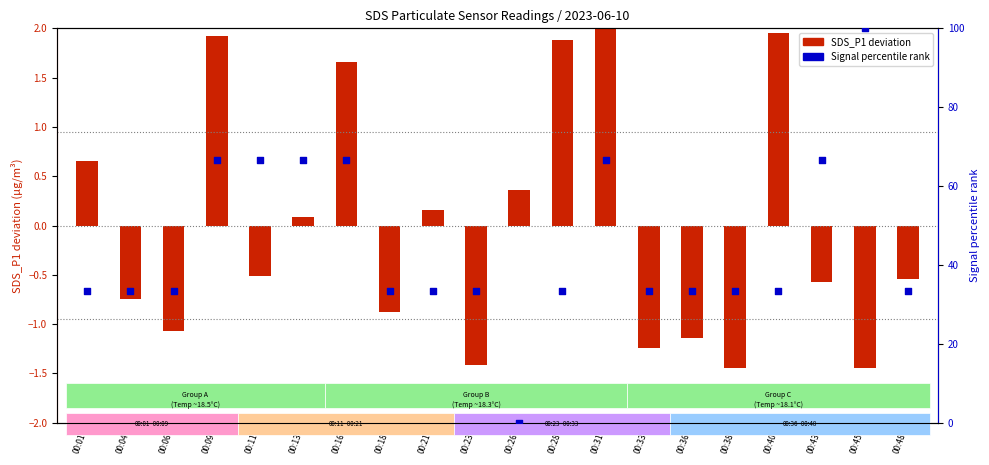

At how many categories does at least one series exceed 34?

7